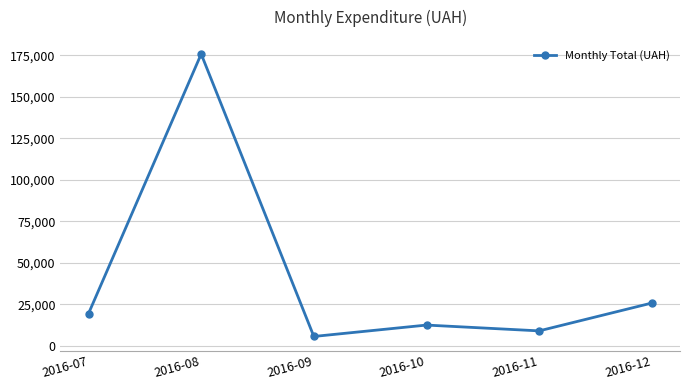

Where is the first local minimum?

2016-09